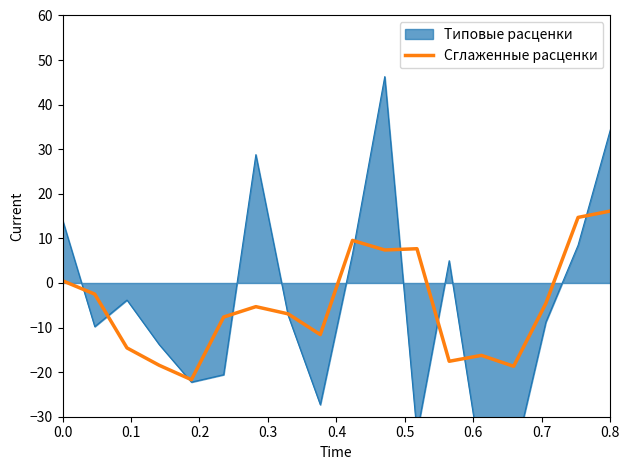

What is the highest value of the Сглаженные расценки series?

16.1